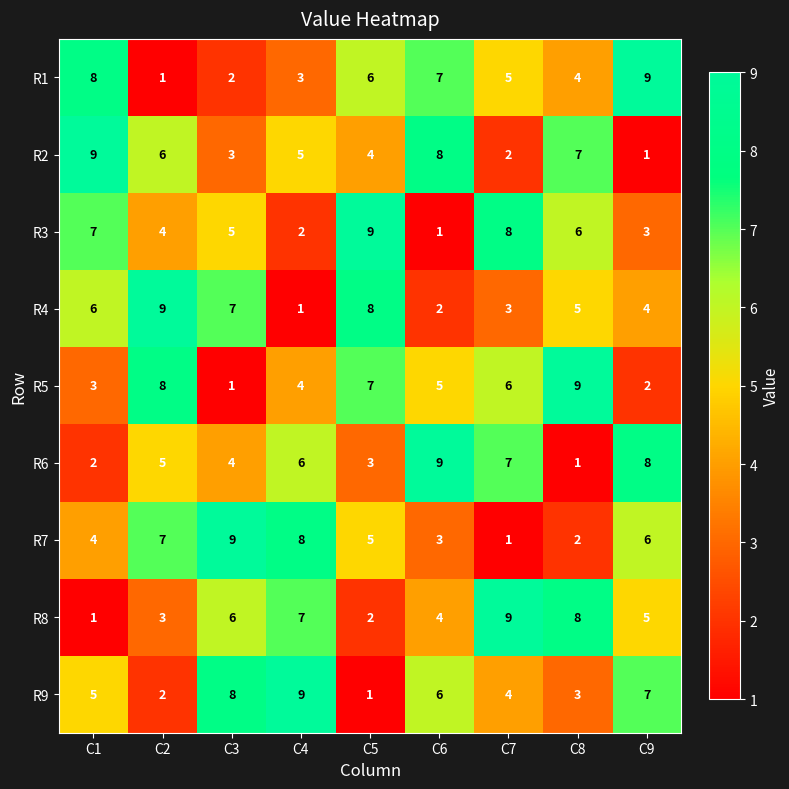

Which category has the highest value in the R9 series?

C4